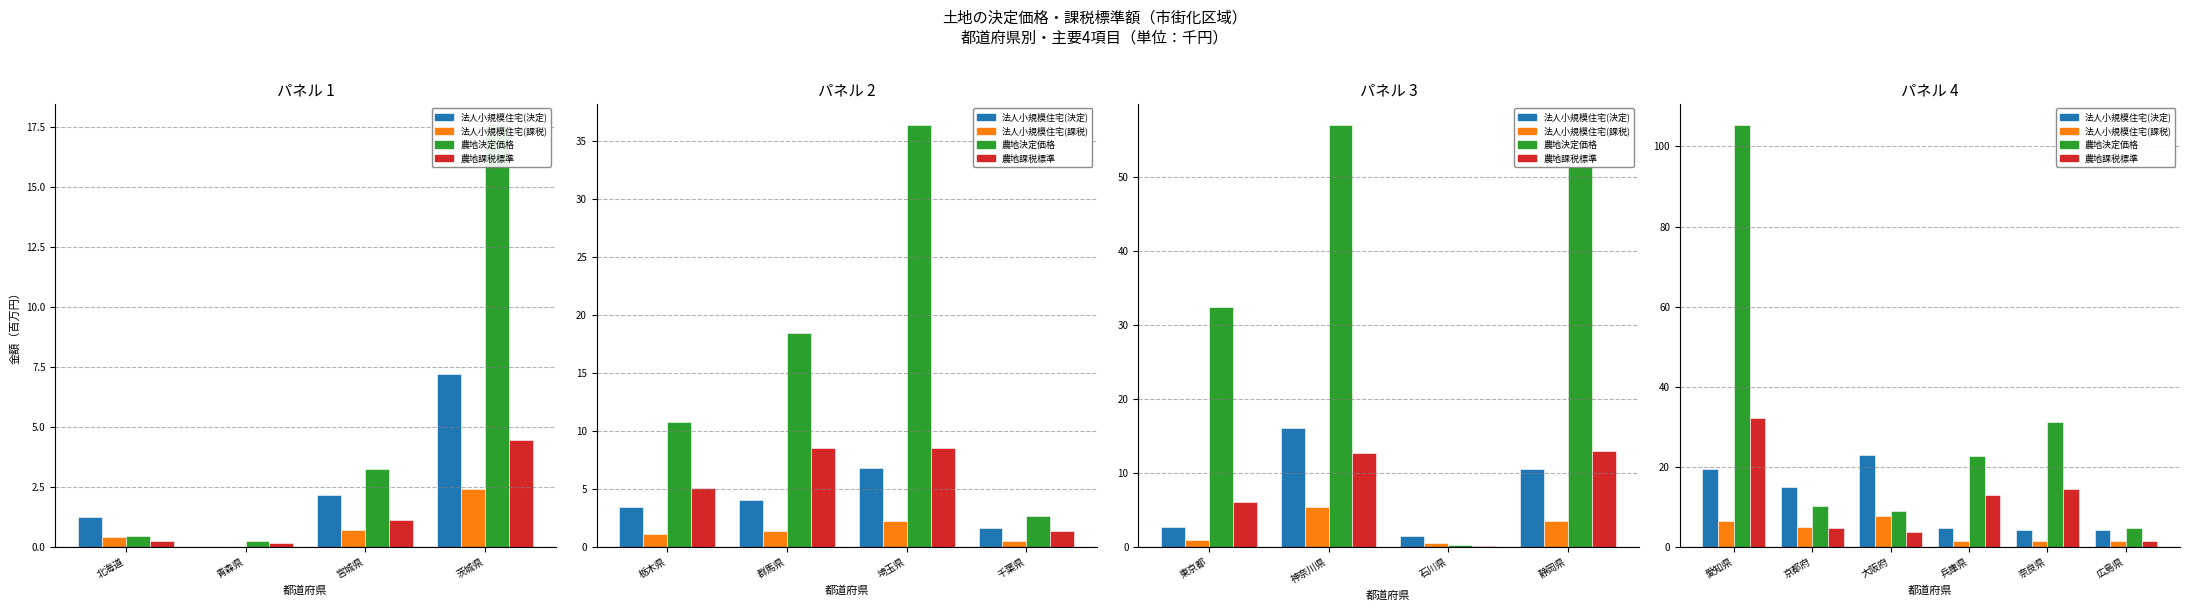

The value of col_10 (農地決定) at 大阪府 is 4.1. True or false?

False